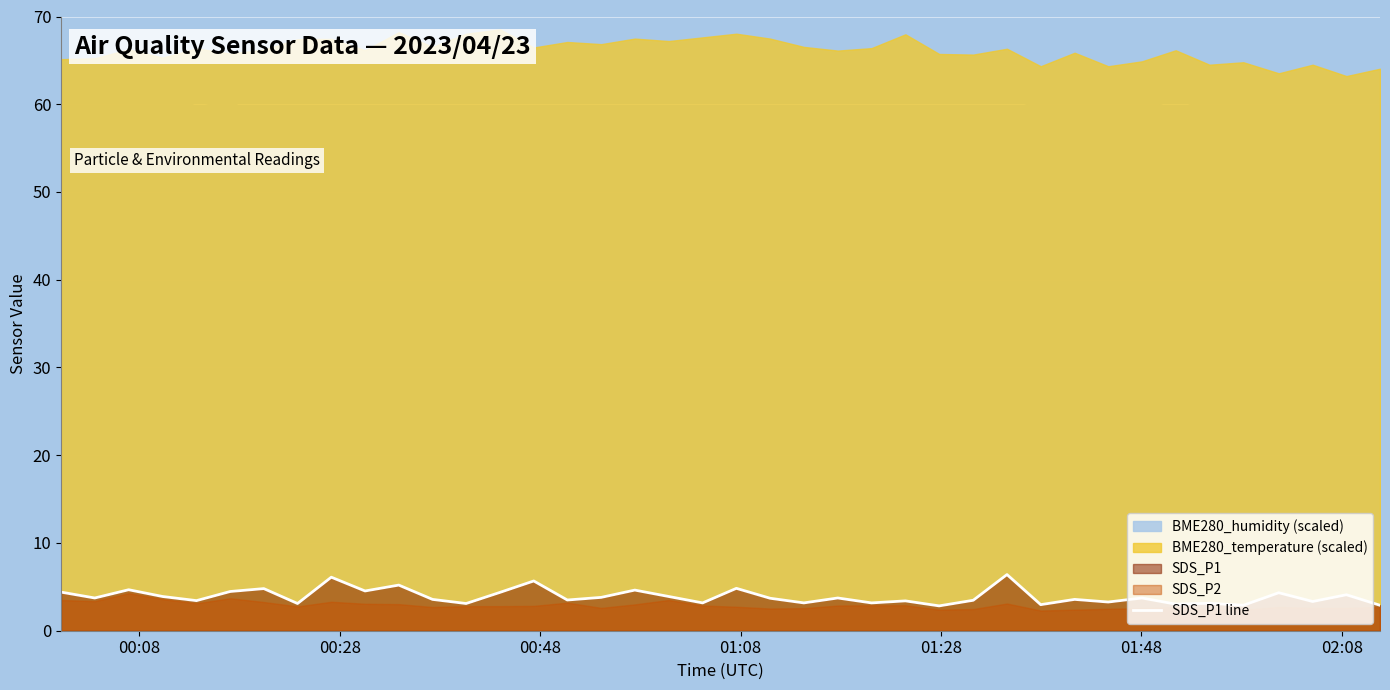

What is the maximum value for SDS_P1 line?

6.4